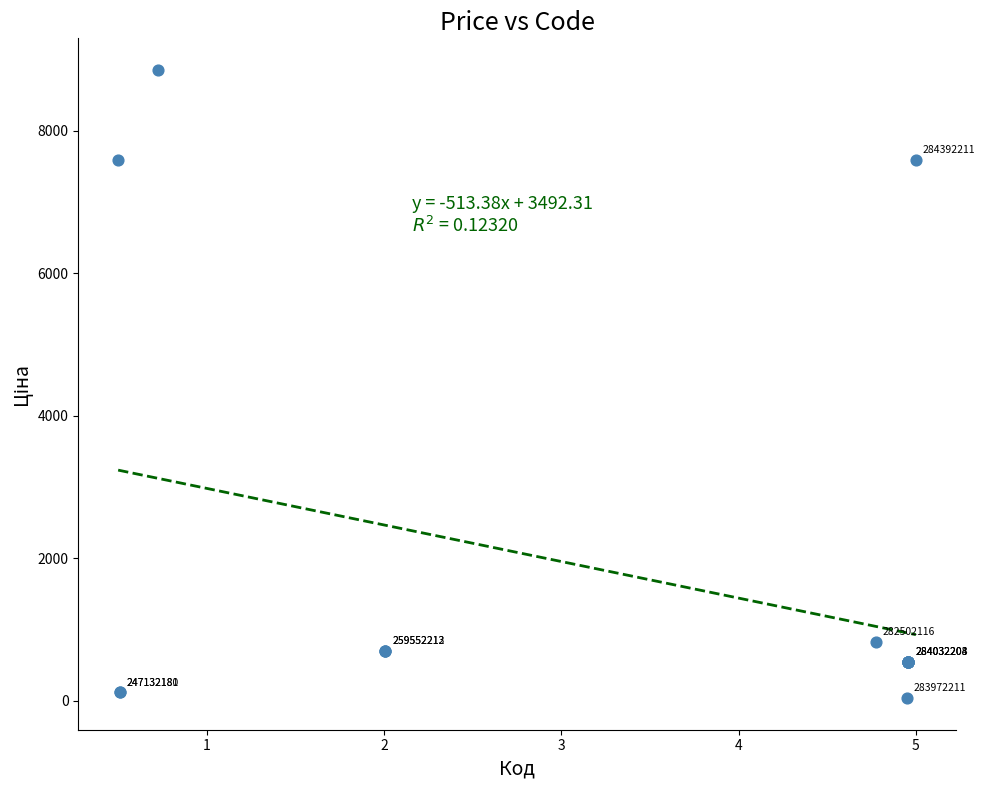

What Y value in the scatter plot is closest to 4444?

7596.5